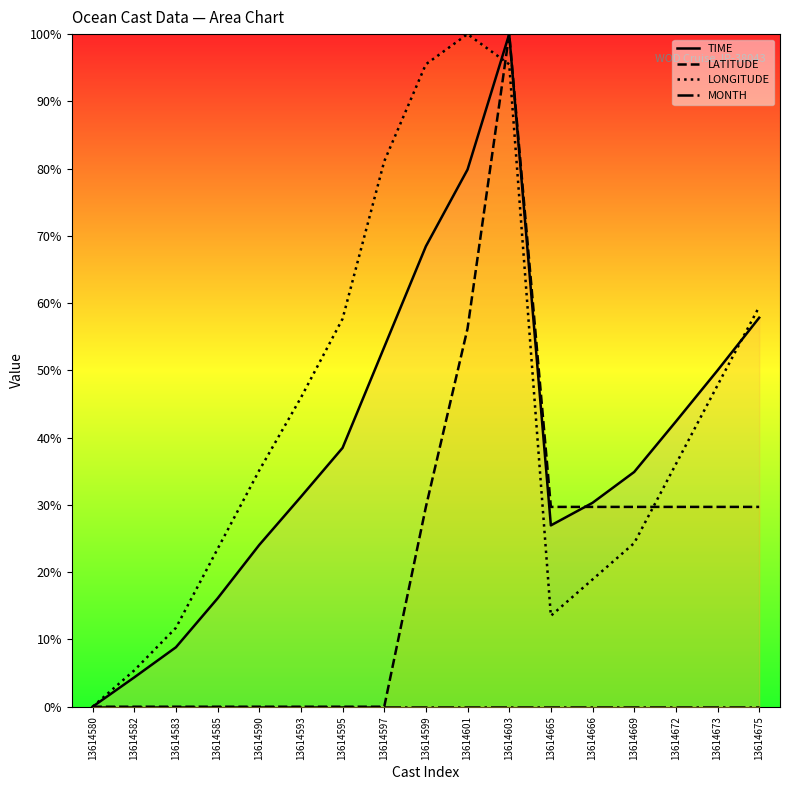

Reading right to left, list all the values displayed in this chart.

TIME: 57.8	50.0	42.4	34.9	30.3	27.0	100.0	79.9	68.5	53.5	38.5	31.2	24.1	16.1	8.8	4.4	0.0
LATITUDE: 29.7	29.7	29.7	29.7	29.7	29.7	100.0	56.2	29.7	0.0	0.0	0.0	0.0	0.0	0.0	0.0	0.0
LONGITUDE: 59.5	47.8	36.1	24.3	18.9	13.5	95.5	100.0	95.5	81.1	57.7	45.9	35.1	23.5	11.7	5.4	0.0
MONTH: 0.0	0.0	0.0	0.0	0.0	0.0	0.0	0.0	0.0	0.0	0.0	0.0	0.0	0.0	0.0	0.0	0.0